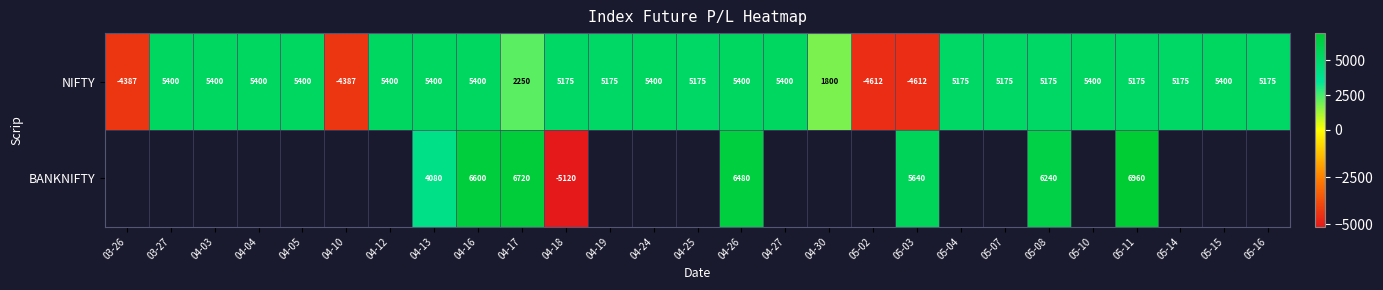

At how many categories does at least one series exceed -3898?

24